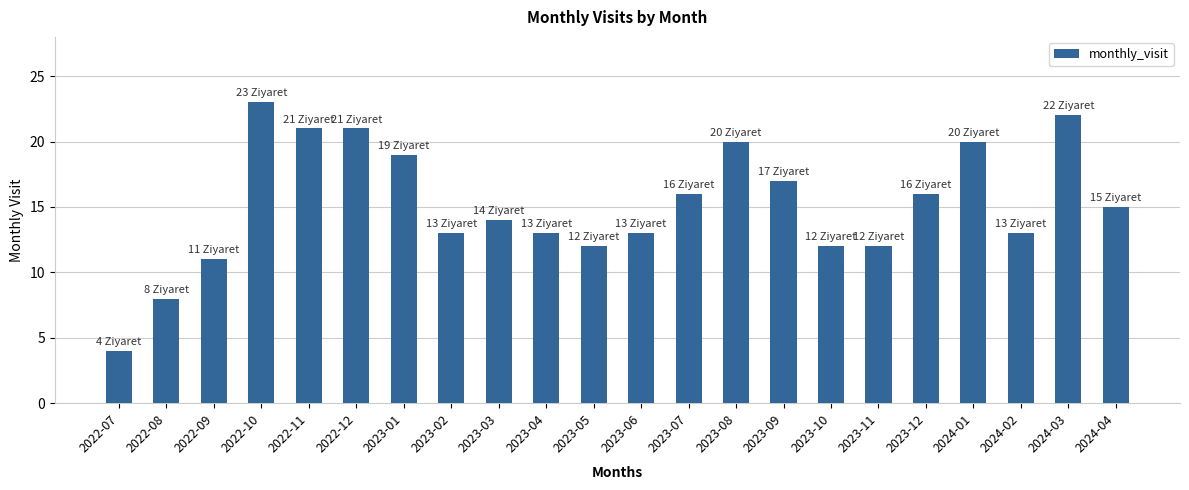

Approximately how many times larger is the value at 2023-06 compared to 2023-11?

1.1